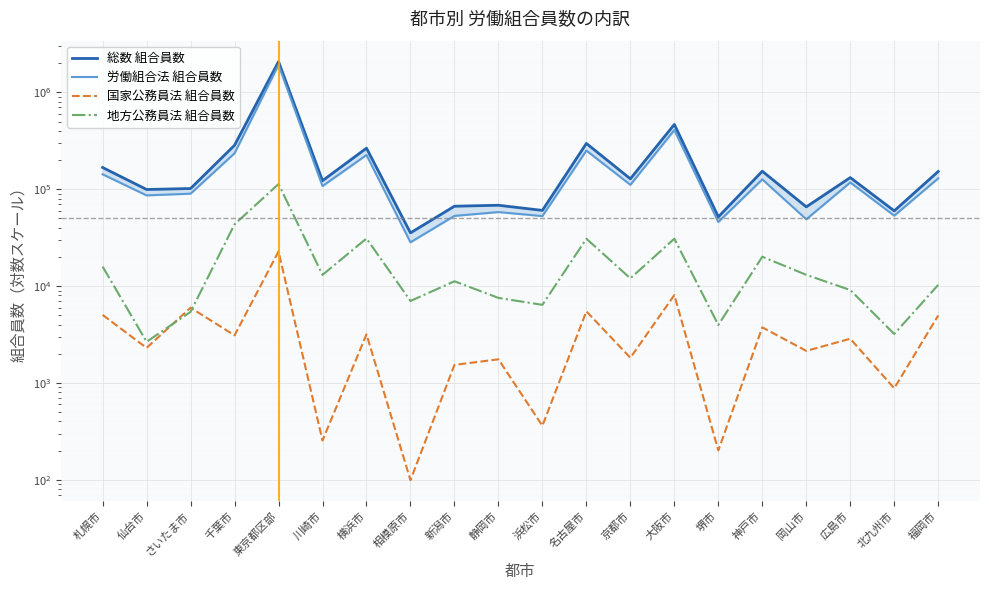

What is the sum of all 国家公務員法 組合員数 values?

76572